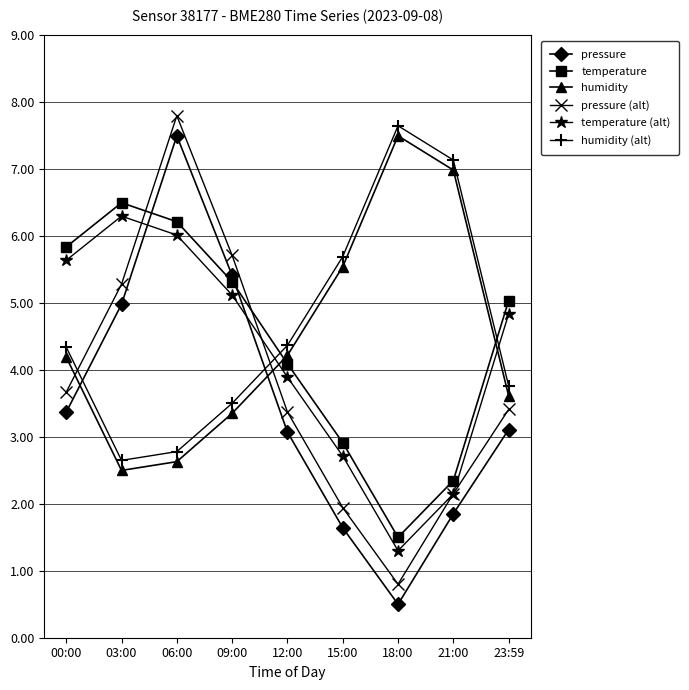

What is the value of the humidity (alt) point at the 5th from the left?

4.4